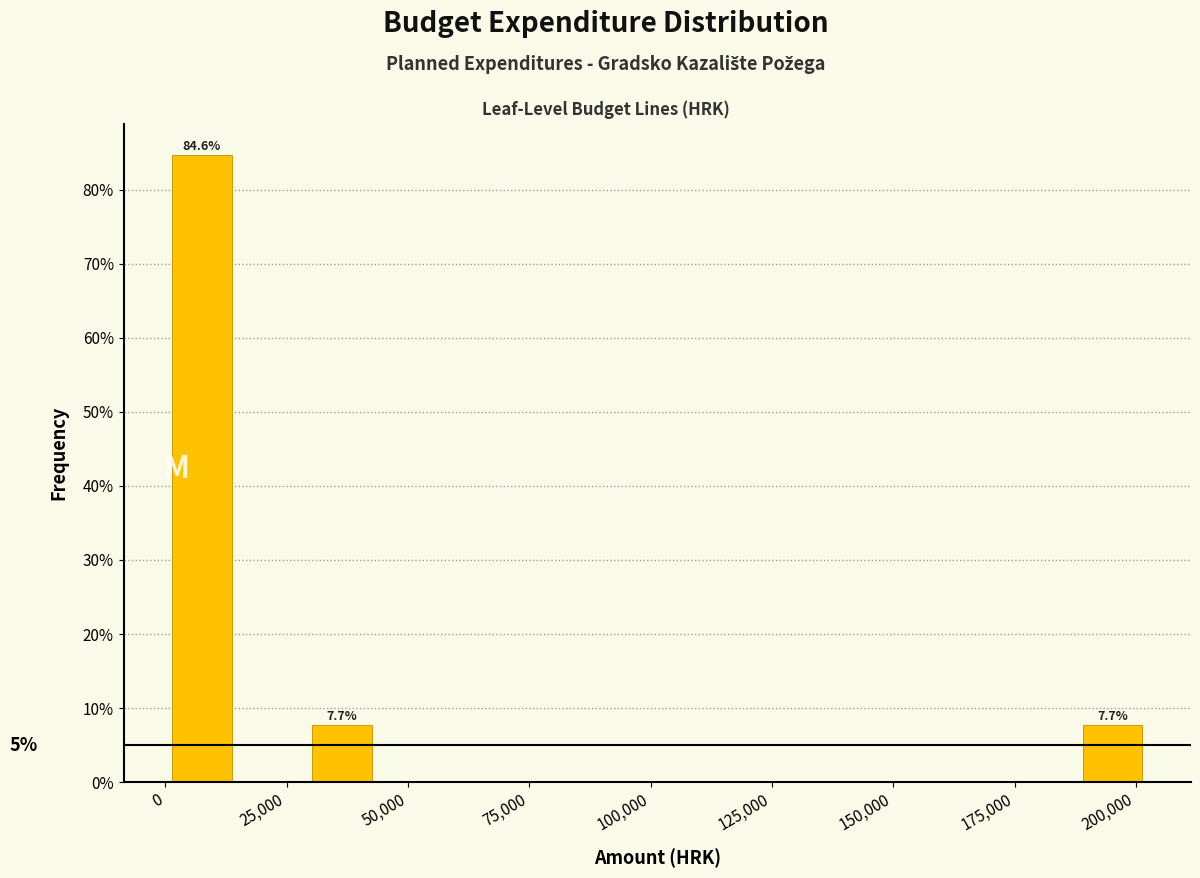

Around what value on the x-axis is the tallest bar? Give the approximate position of its centre, as read against the axis.

10000